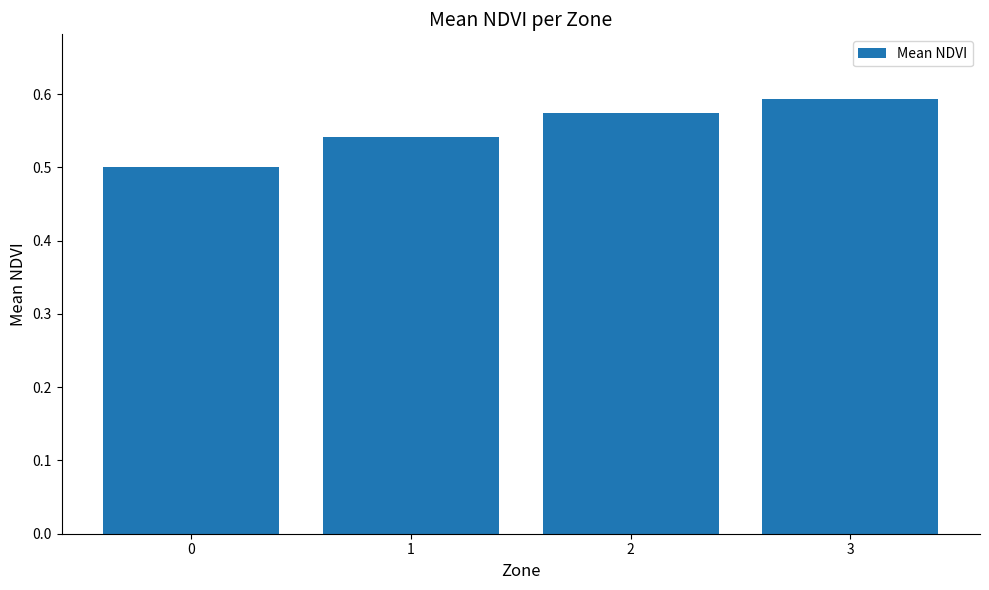

Is it true that the value at 0 is 0.5?

True